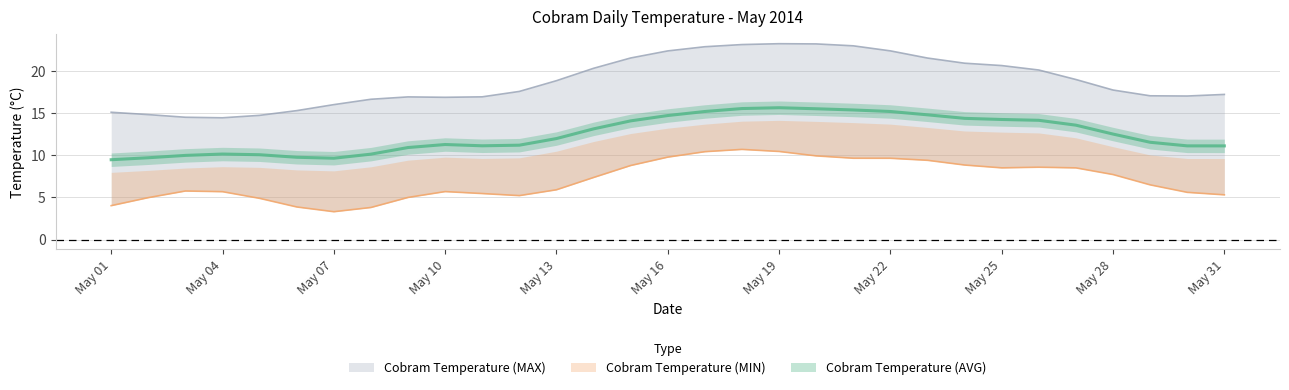

Which series has the largest total across all categories?

Cobram Temperature (MAX)